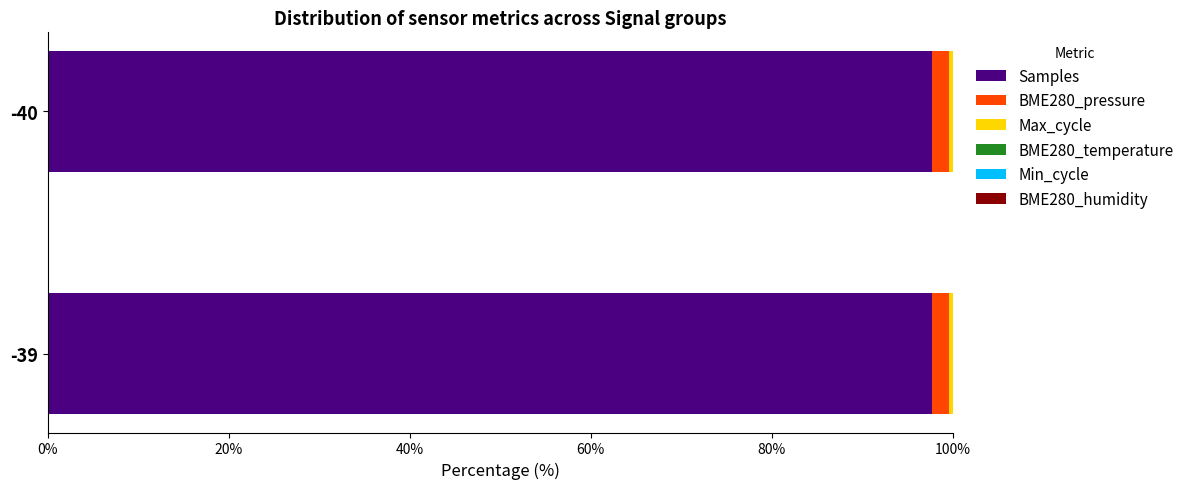

True or false: Samples has a value of 97.7 at -40.

True